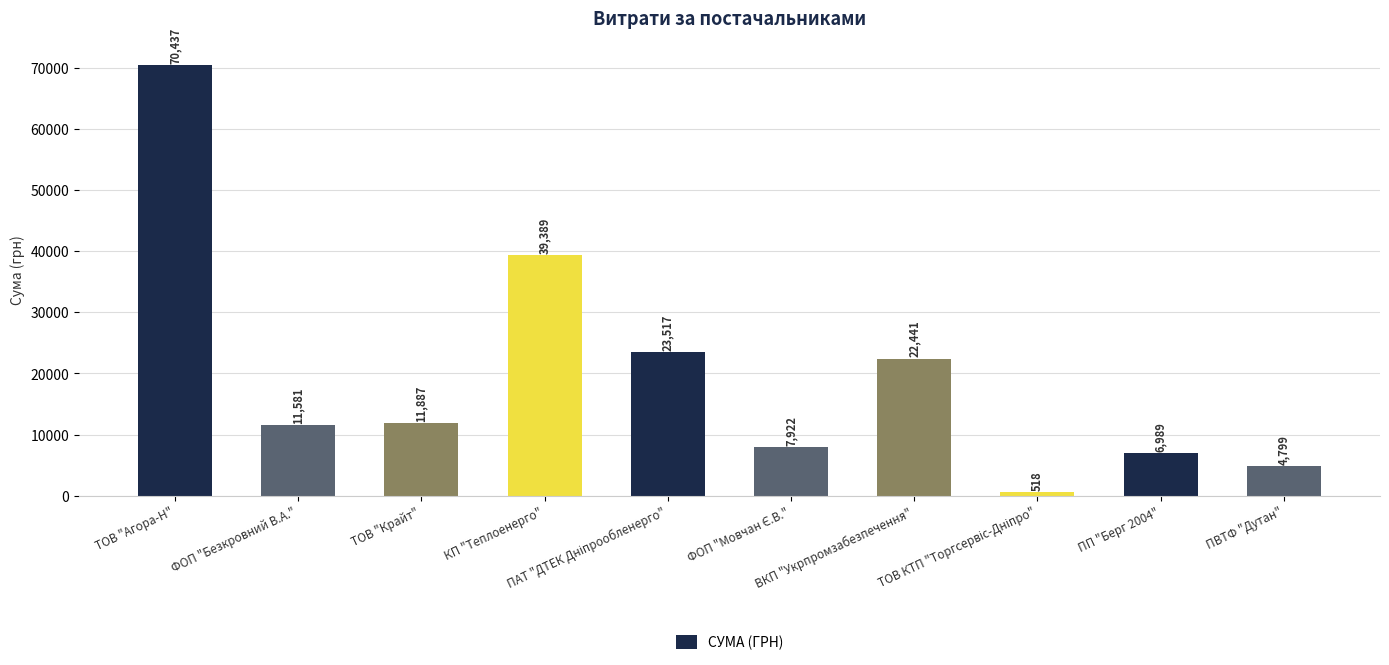

Between ПП "Берг 2004" and ПВТФ "Дутан", which is larger?

ПП "Берг 2004"